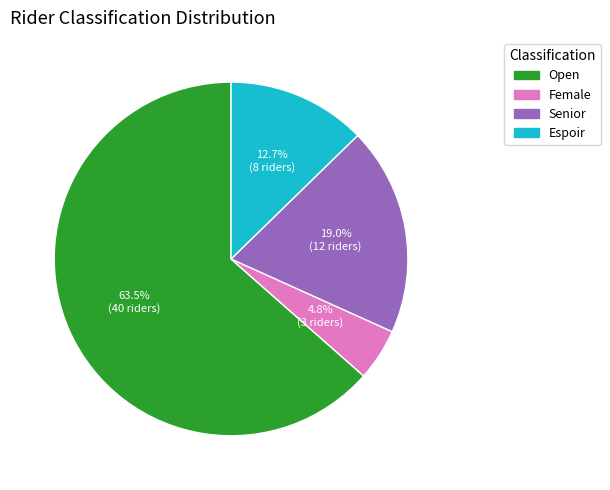

To the nearest percent, what percentage of the pie is Espoir?

13%